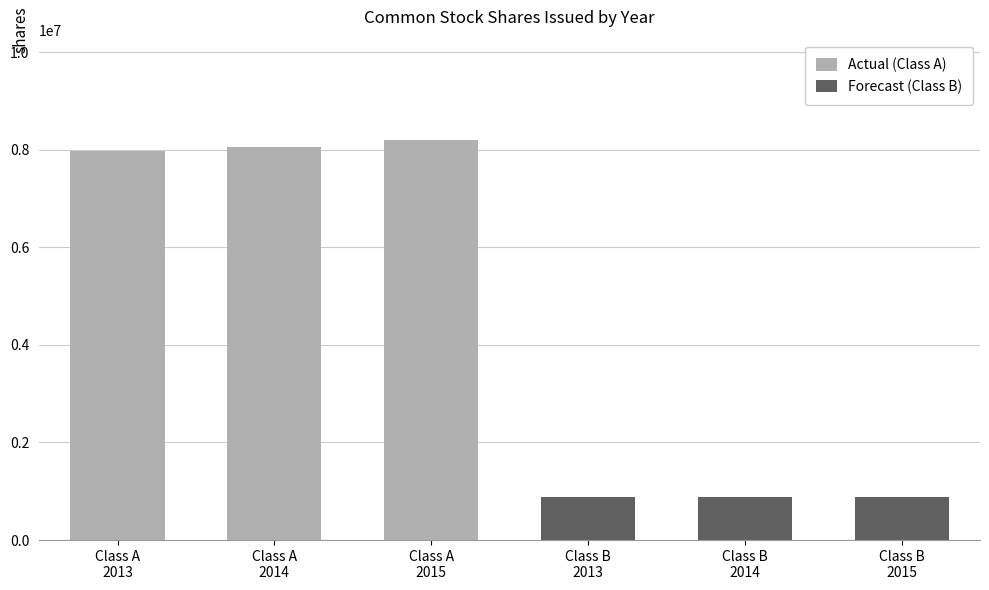

Reading left to right, what are all the values shown in this chart?

7977546	8059654	8205190	882000	882000	882000